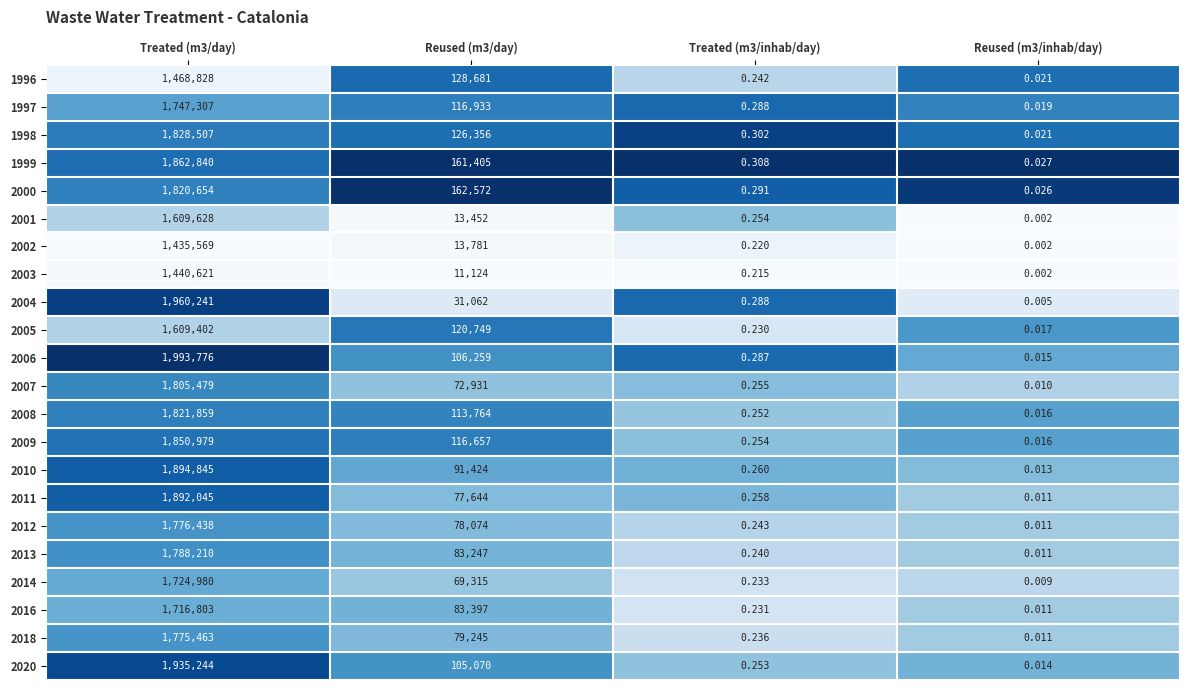

Reading left to right, extract all data points from this chart.

1996: Treated (m3/day)=1468828.0	Reused (m3/day)=128681.0	Treated (m3/inhab/day)=0.2	Reused (m3/inhab/day)=0.0
1997: Treated (m3/day)=1747307.0	Reused (m3/day)=116933.0	Treated (m3/inhab/day)=0.3	Reused (m3/inhab/day)=0.0
1998: Treated (m3/day)=1828507.0	Reused (m3/day)=126356.0	Treated (m3/inhab/day)=0.3	Reused (m3/inhab/day)=0.0
1999: Treated (m3/day)=1862840.0	Reused (m3/day)=161405.0	Treated (m3/inhab/day)=0.3	Reused (m3/inhab/day)=0.0
2000: Treated (m3/day)=1820654.0	Reused (m3/day)=162572.0	Treated (m3/inhab/day)=0.3	Reused (m3/inhab/day)=0.0
2001: Treated (m3/day)=1609628.0	Reused (m3/day)=13452.0	Treated (m3/inhab/day)=0.3	Reused (m3/inhab/day)=0.0
2002: Treated (m3/day)=1435569.0	Reused (m3/day)=13781.0	Treated (m3/inhab/day)=0.2	Reused (m3/inhab/day)=0.0
2003: Treated (m3/day)=1440621.0	Reused (m3/day)=11124.0	Treated (m3/inhab/day)=0.2	Reused (m3/inhab/day)=0.0
2004: Treated (m3/day)=1960241.0	Reused (m3/day)=31062.0	Treated (m3/inhab/day)=0.3	Reused (m3/inhab/day)=0.0
2005: Treated (m3/day)=1609402.0	Reused (m3/day)=120749.0	Treated (m3/inhab/day)=0.2	Reused (m3/inhab/day)=0.0
2006: Treated (m3/day)=1993776.0	Reused (m3/day)=106259.0	Treated (m3/inhab/day)=0.3	Reused (m3/inhab/day)=0.0
2007: Treated (m3/day)=1805479.0	Reused (m3/day)=72931.0	Treated (m3/inhab/day)=0.3	Reused (m3/inhab/day)=0.0
2008: Treated (m3/day)=1821859.0	Reused (m3/day)=113764.0	Treated (m3/inhab/day)=0.3	Reused (m3/inhab/day)=0.0
2009: Treated (m3/day)=1850979.0	Reused (m3/day)=116657.0	Treated (m3/inhab/day)=0.3	Reused (m3/inhab/day)=0.0
2010: Treated (m3/day)=1894845.0	Reused (m3/day)=91424.0	Treated (m3/inhab/day)=0.3	Reused (m3/inhab/day)=0.0
2011: Treated (m3/day)=1892045.0	Reused (m3/day)=77644.0	Treated (m3/inhab/day)=0.3	Reused (m3/inhab/day)=0.0
2012: Treated (m3/day)=1776438.0	Reused (m3/day)=78074.0	Treated (m3/inhab/day)=0.2	Reused (m3/inhab/day)=0.0
2013: Treated (m3/day)=1788210.0	Reused (m3/day)=83247.0	Treated (m3/inhab/day)=0.2	Reused (m3/inhab/day)=0.0
2014: Treated (m3/day)=1724980.0	Reused (m3/day)=69315.0	Treated (m3/inhab/day)=0.2	Reused (m3/inhab/day)=0.0
2016: Treated (m3/day)=1716803.0	Reused (m3/day)=83397.0	Treated (m3/inhab/day)=0.2	Reused (m3/inhab/day)=0.0
2018: Treated (m3/day)=1775463.0	Reused (m3/day)=79245.0	Treated (m3/inhab/day)=0.2	Reused (m3/inhab/day)=0.0
2020: Treated (m3/day)=1935244.0	Reused (m3/day)=105070.0	Treated (m3/inhab/day)=0.3	Reused (m3/inhab/day)=0.0